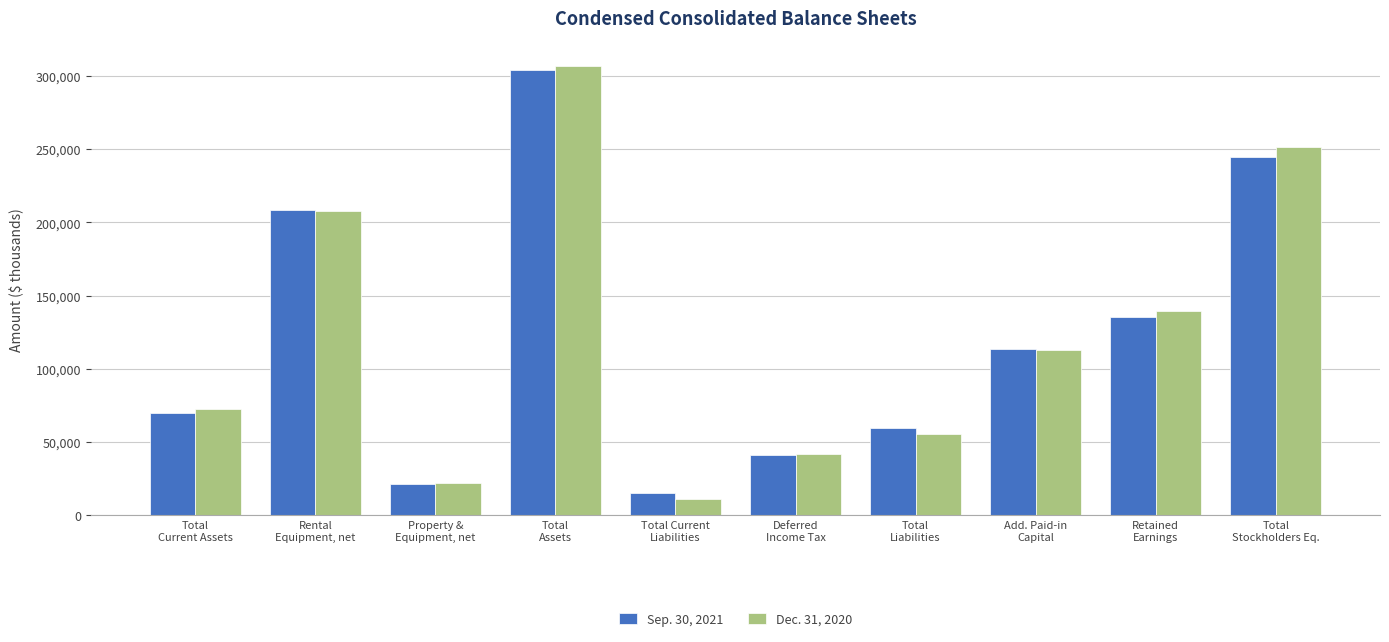

What are all the series names shown in the legend?

Sep. 30, 2021, Dec. 31, 2020